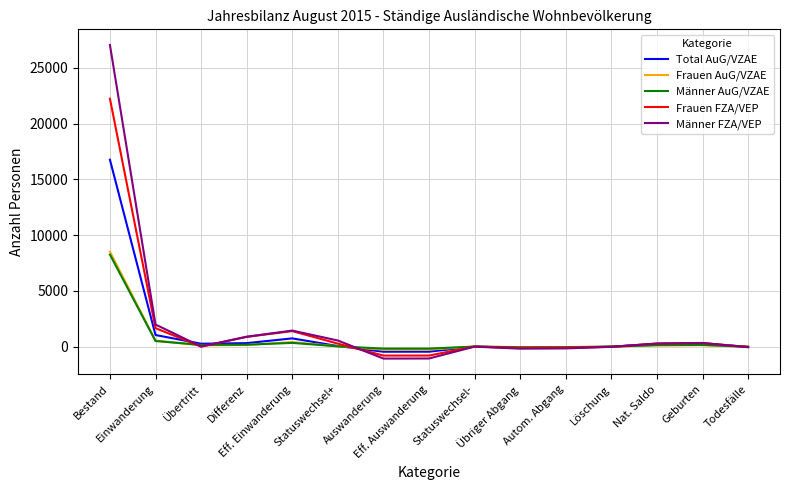

At which category is the sum across all series the highest?

Bestand